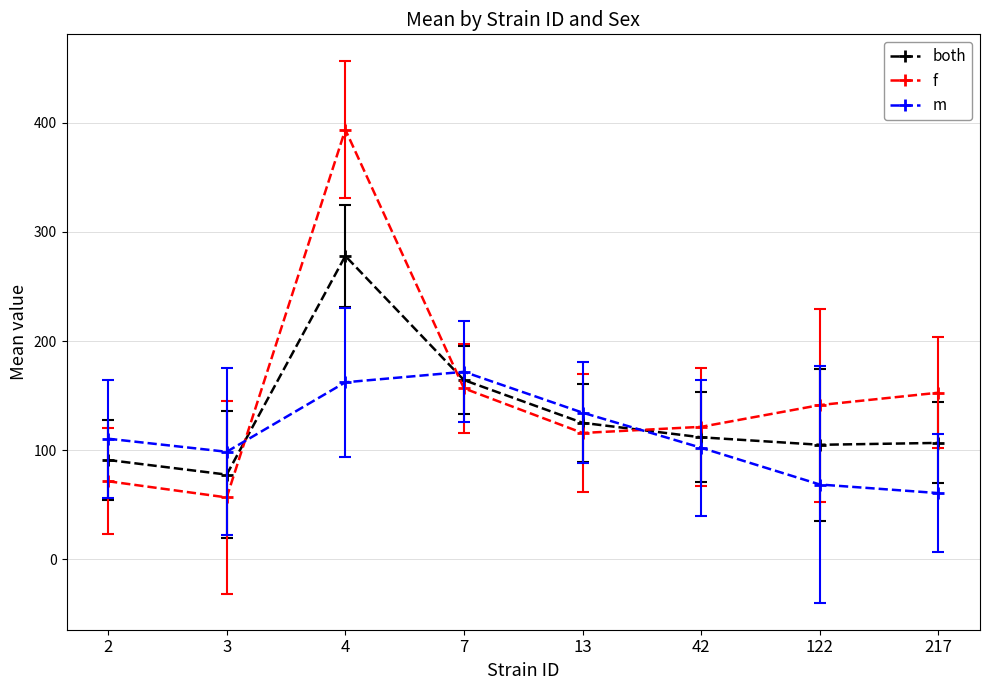

Count the number of data series in this chart.

3